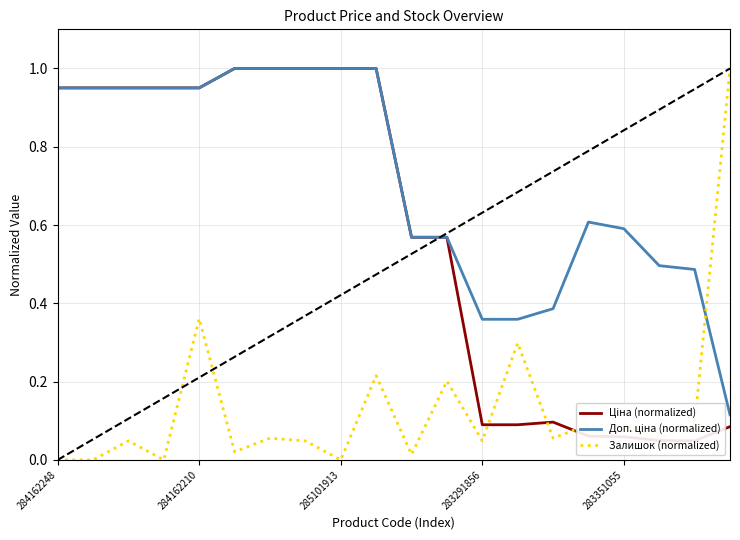

Reading right to left, list all the values displayed in this chart.

Ціна (normalized): 0.1	0.0	0.0	0.1	0.1	0.1	0.1	0.1	0.6	0.6	1.0	1.0	1.0	1.0	1.0	1.0	1.0	1.0	1.0	1.0
Доп. ціна (normalized): 0.1	0.5	0.5	0.6	0.6	0.4	0.4	0.4	0.6	0.6	1.0	1.0	1.0	1.0	1.0	1.0	1.0	1.0	1.0	1.0
Залишок (normalized): 1.0	0.1	0.1	0.1	0.1	0.1	0.3	0.0	0.2	0.0	0.2	0.0	0.0	0.1	0.0	0.4	0.0	0.0	0.0	0.0